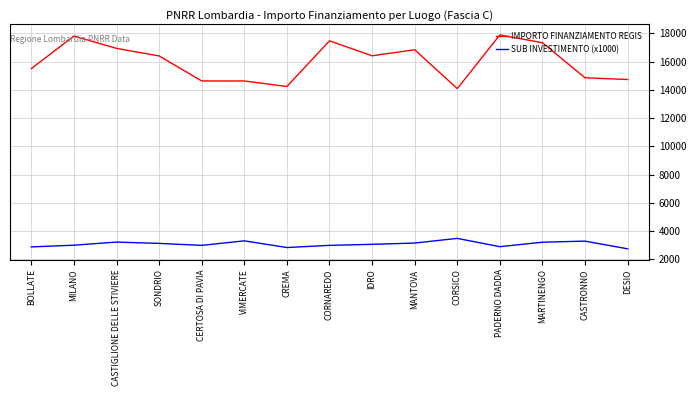

What is the difference between the maximum and minimum values in the SUB INVESTIMENTO (x1000) series?

738.7